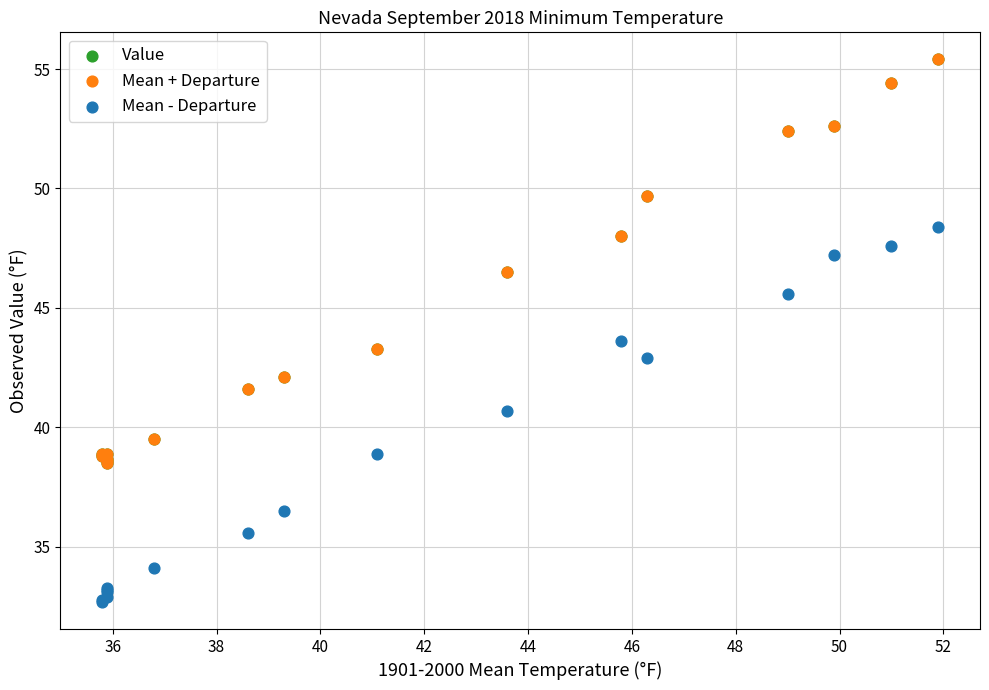

Which series contains the lowest Y value?

Mean - Departure